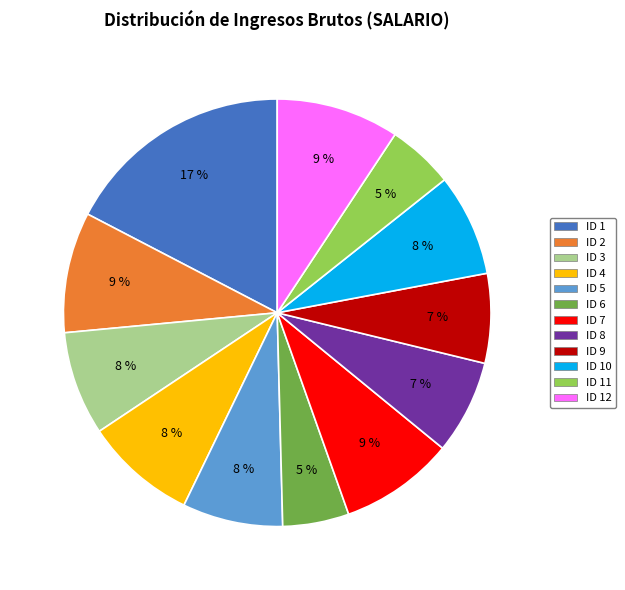

Does any single category account for the majority?

No